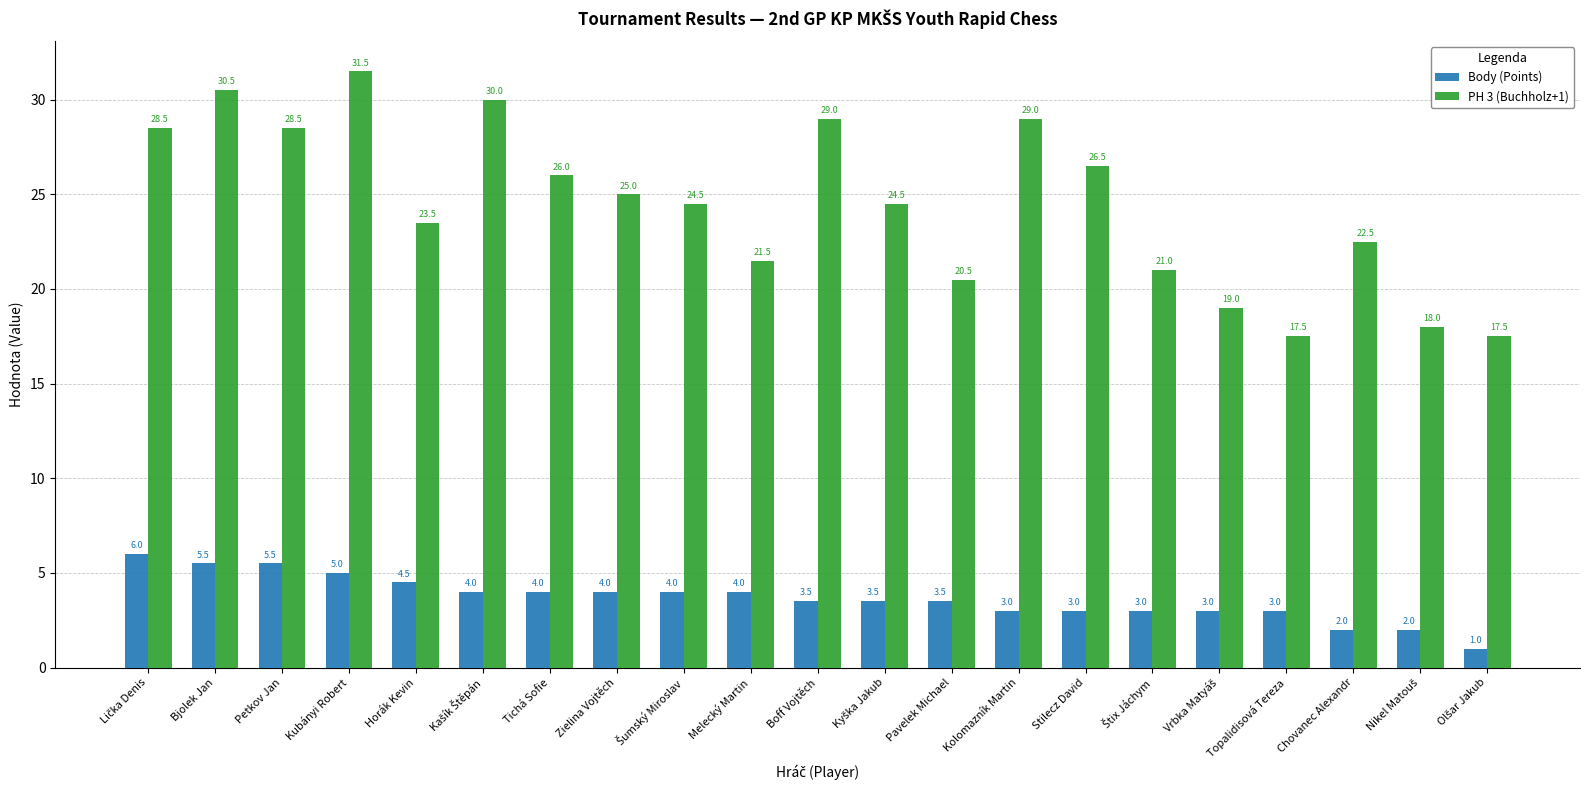

At Petkov Jan, list the series in order from smallest to largest.

Body (Points), PH 3 (Buchholz+1)